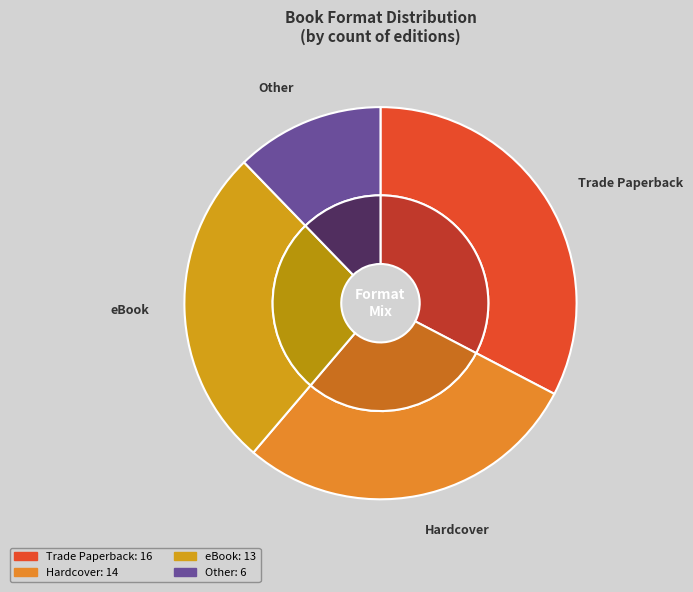

The Other slice represents 12% of the pie. True or false?

True